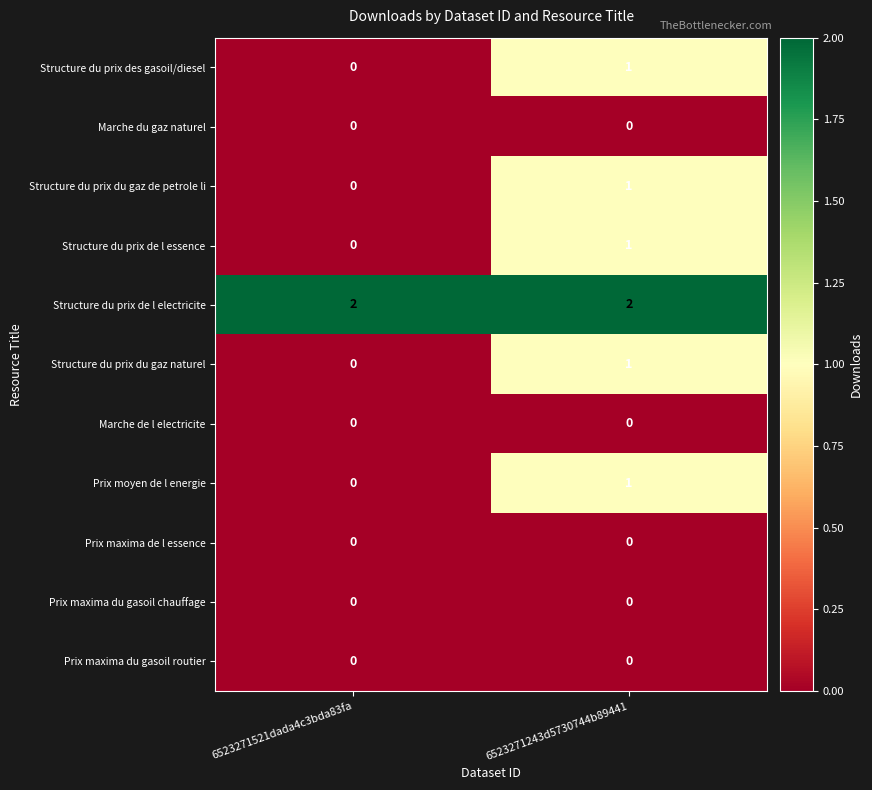

At which label does Structure du prix du gaz de petrole li reach its minimum?

6523271521dada4c3bda83fa